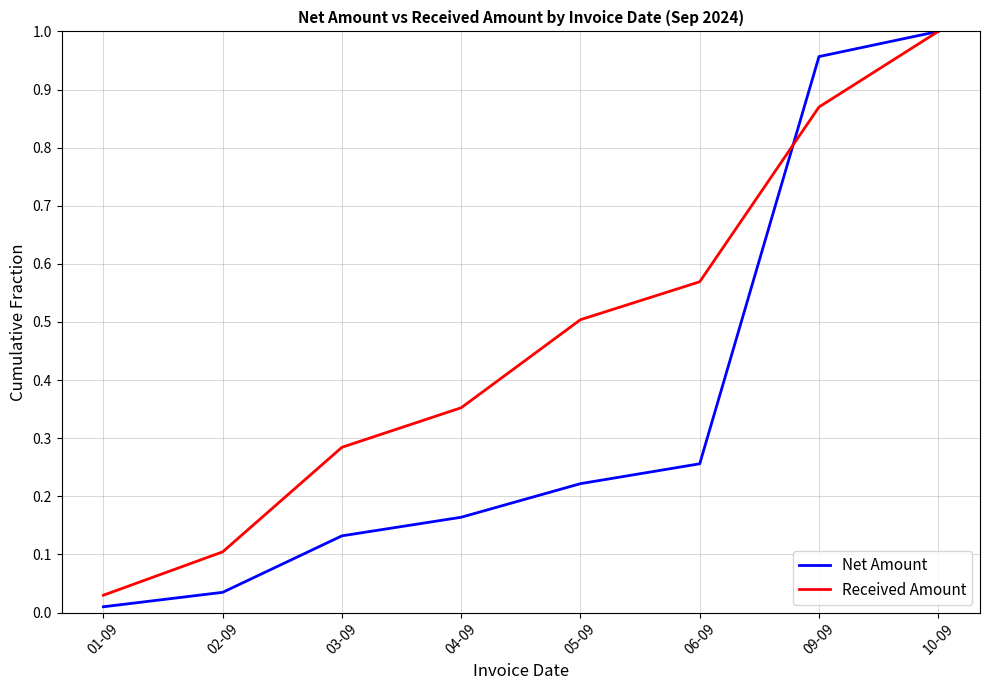

What position from the left is 04-09?

4